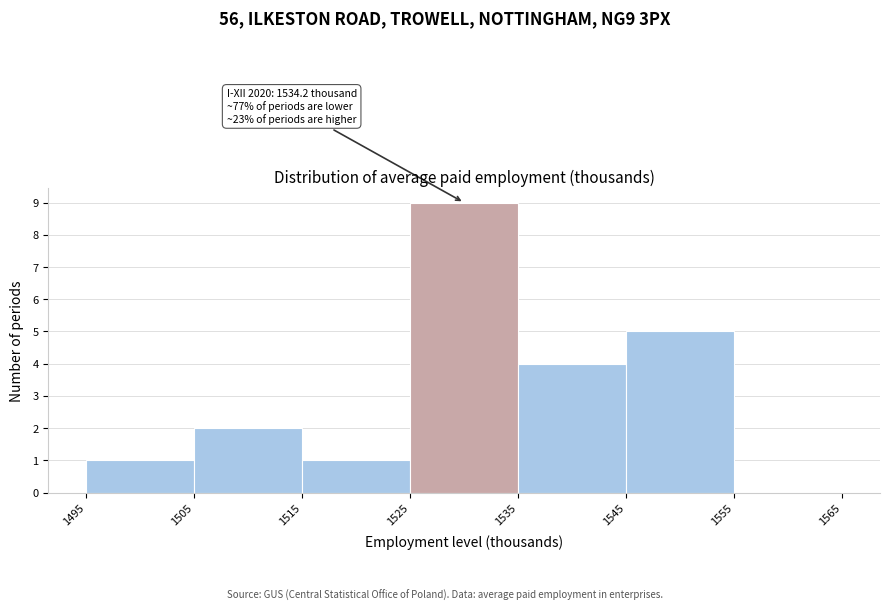

Which range on the x-axis has the tallest bar?

1525 to 1535